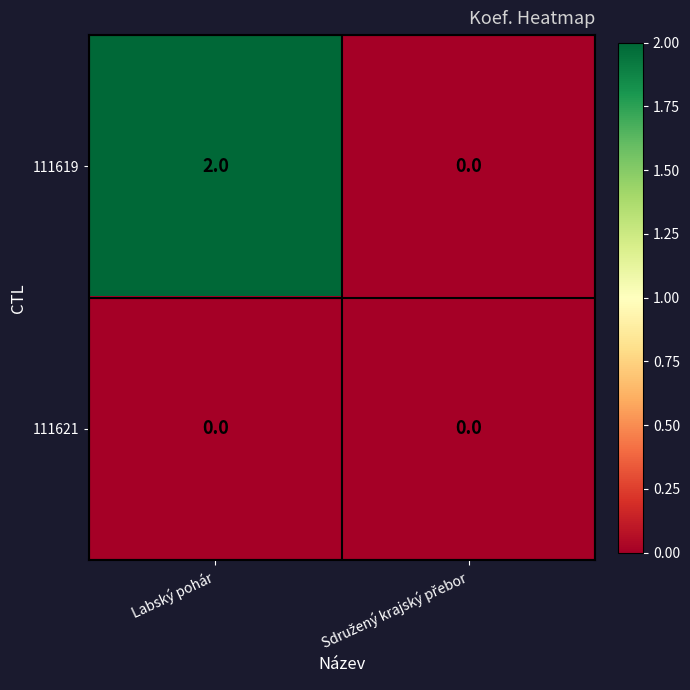

At which category does the chart reach its peak across all series?

Labský pohár